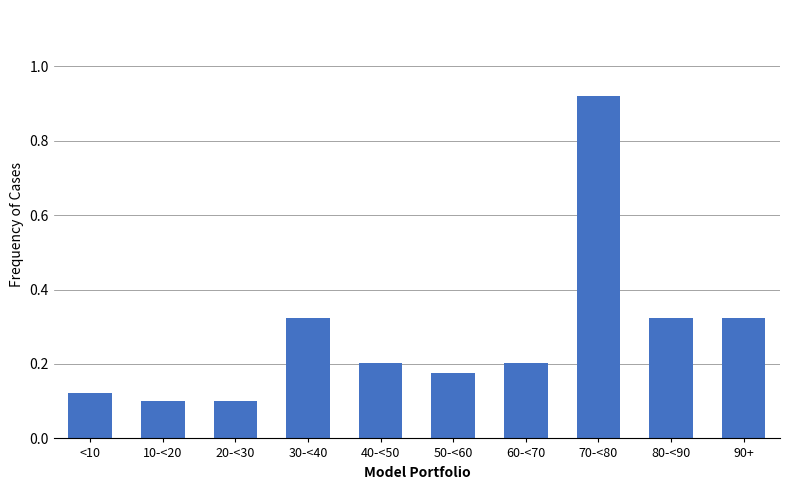

Is it true that the value at <10 is 0.1?

True